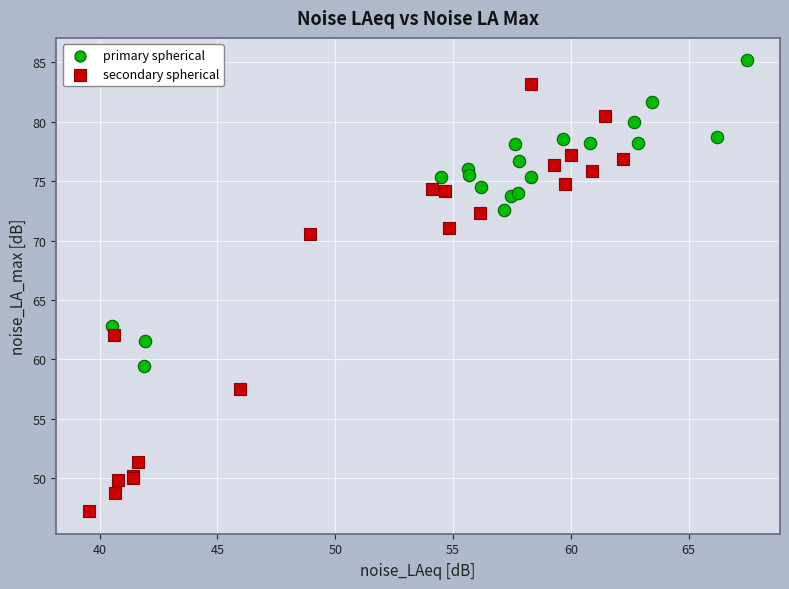

Which series has the largest Y range (max minus min)?

secondary spherical